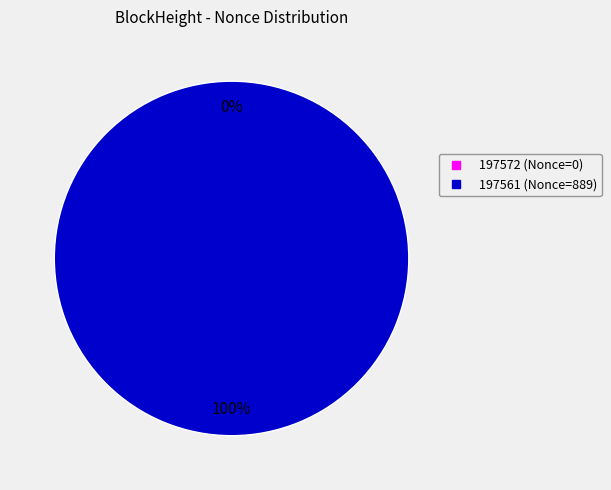

To the nearest percent, what is the difference between the largest and smallest slice percentages?

100%